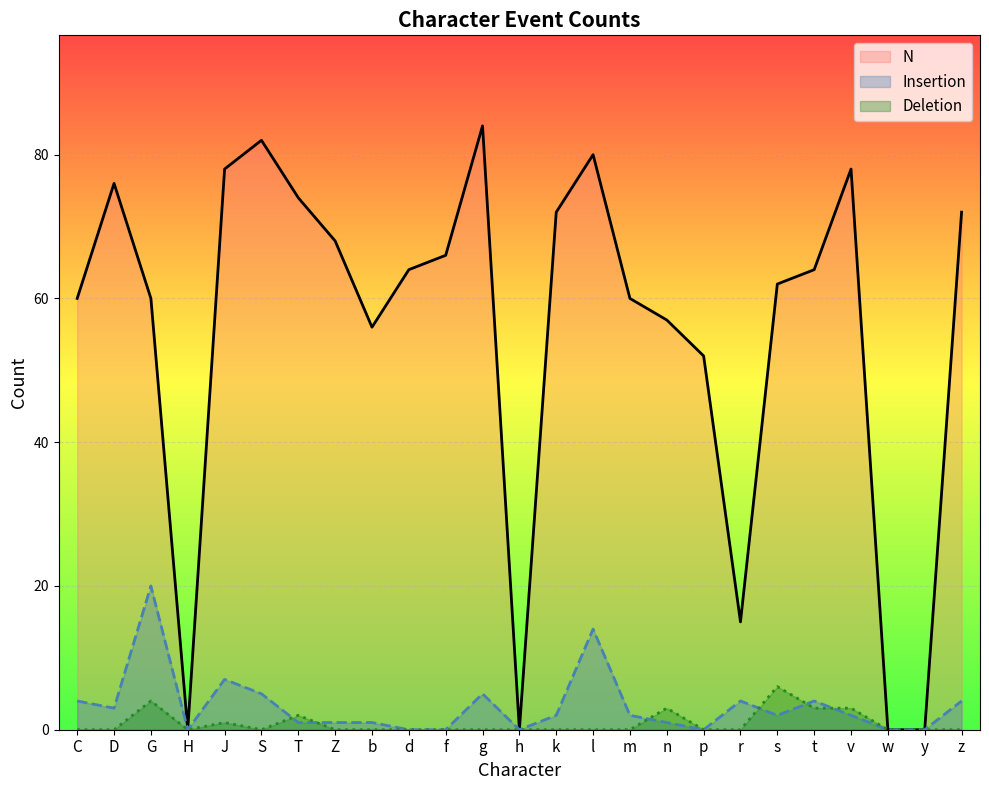

True or false: Insertion and N intersect in this chart.

False